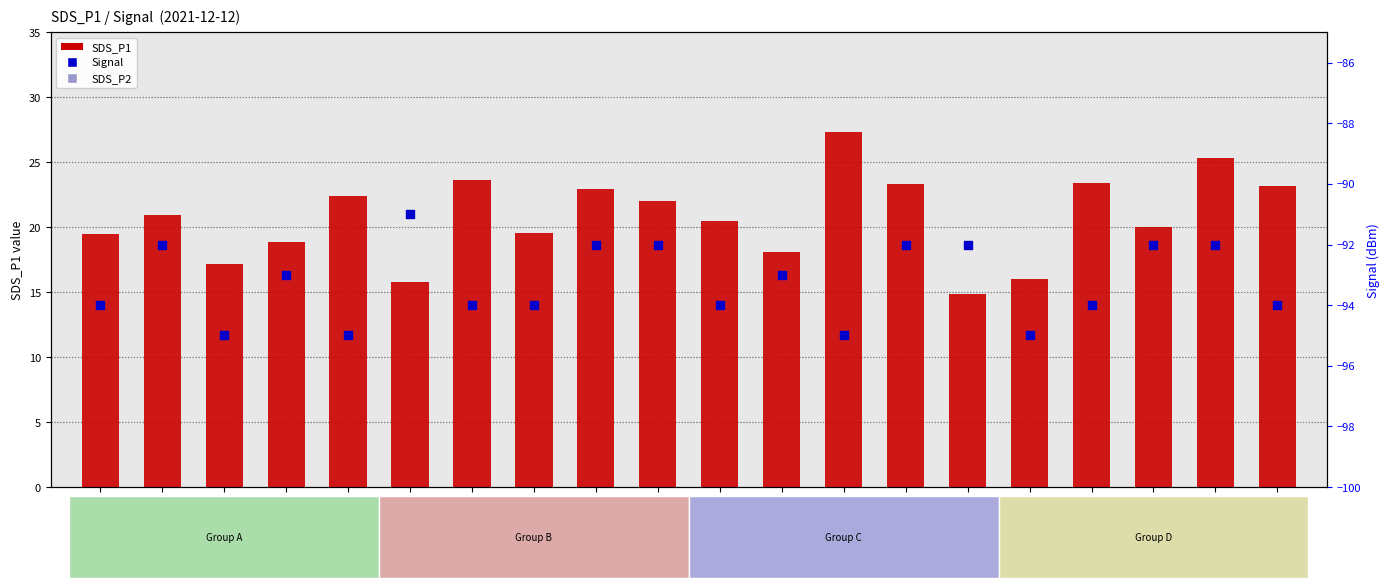

Which series reaches the minimum Y coordinate?

Signal